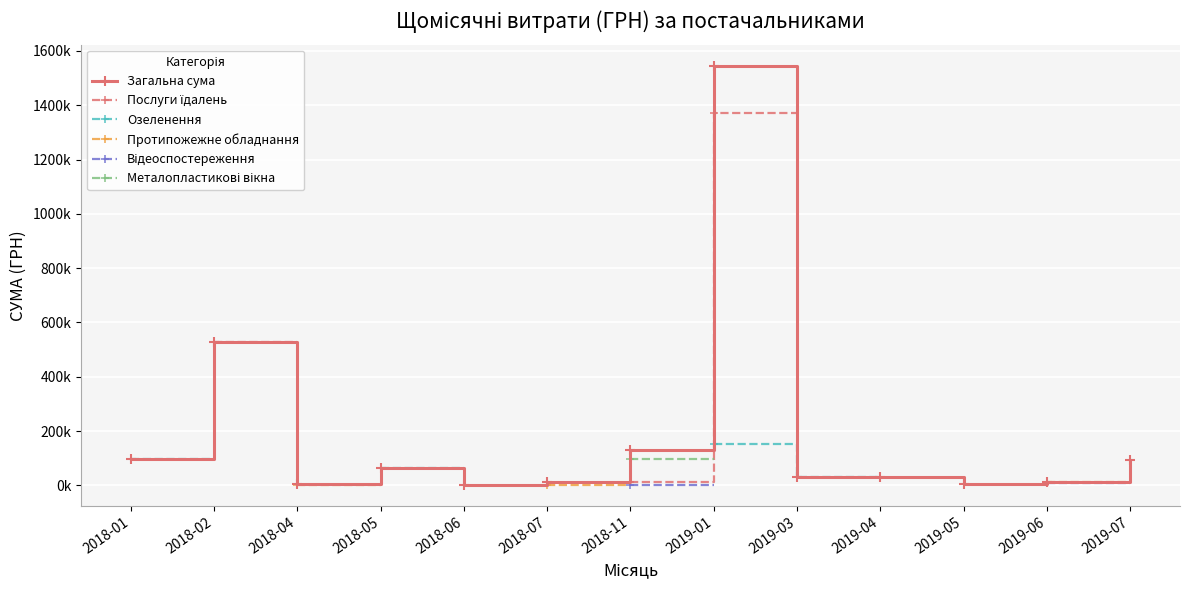

True or false: Протипожежне обладнання has more than 1 points higher than both neighbors.

False